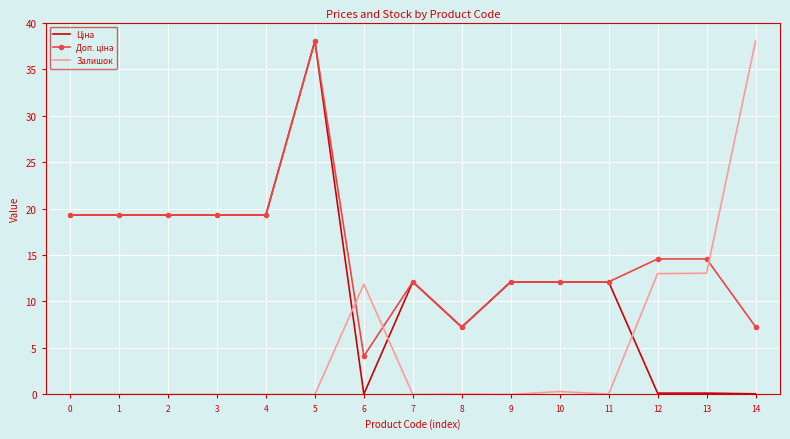

The Залишок series shows 19.0 at 3. True or false?

False